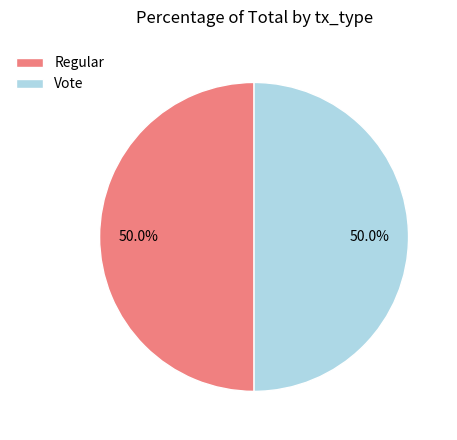

Is the sum of Vote and Regular greater than half?

Yes